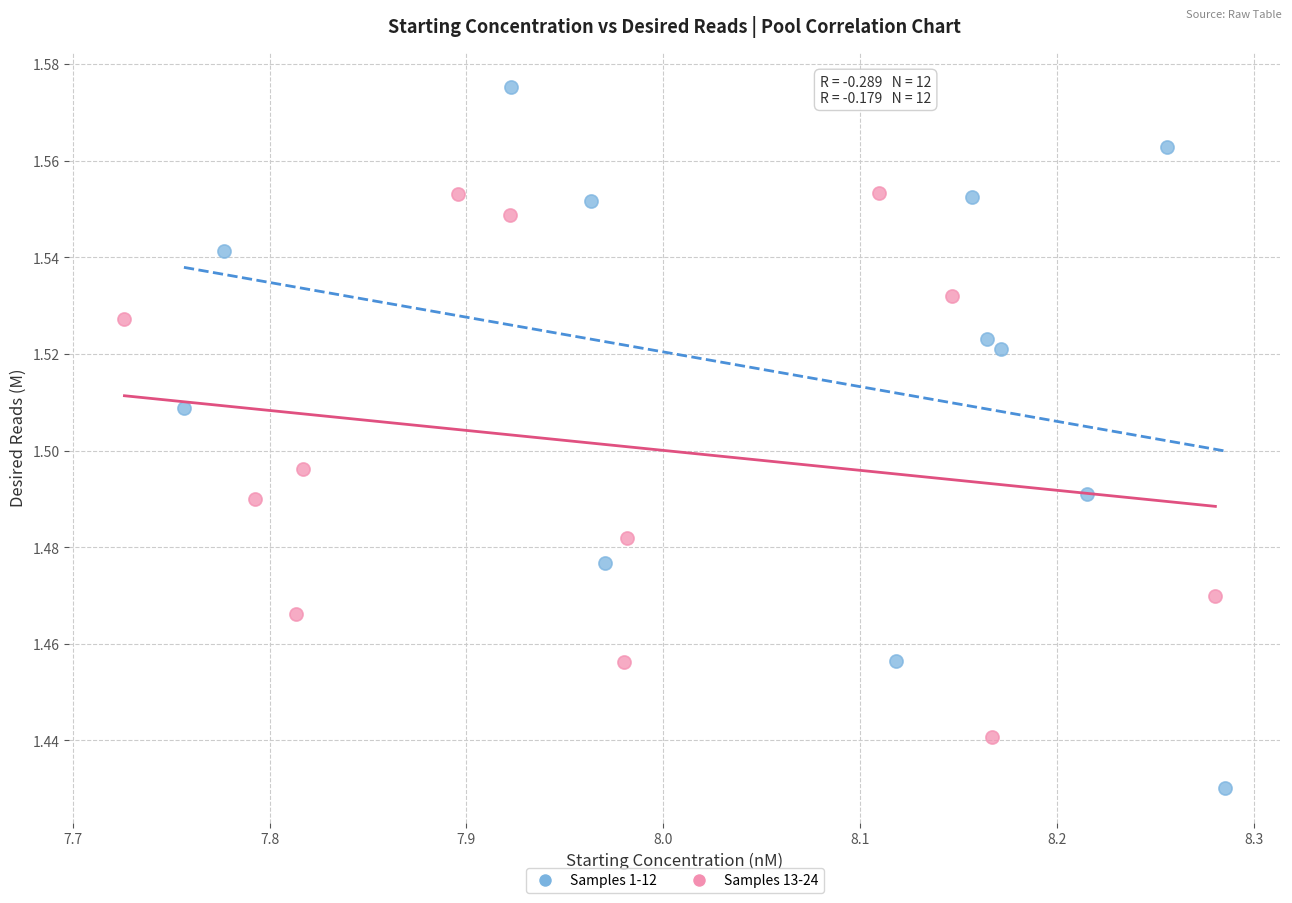

Which series contains the lowest Y value?

Samples 1-12